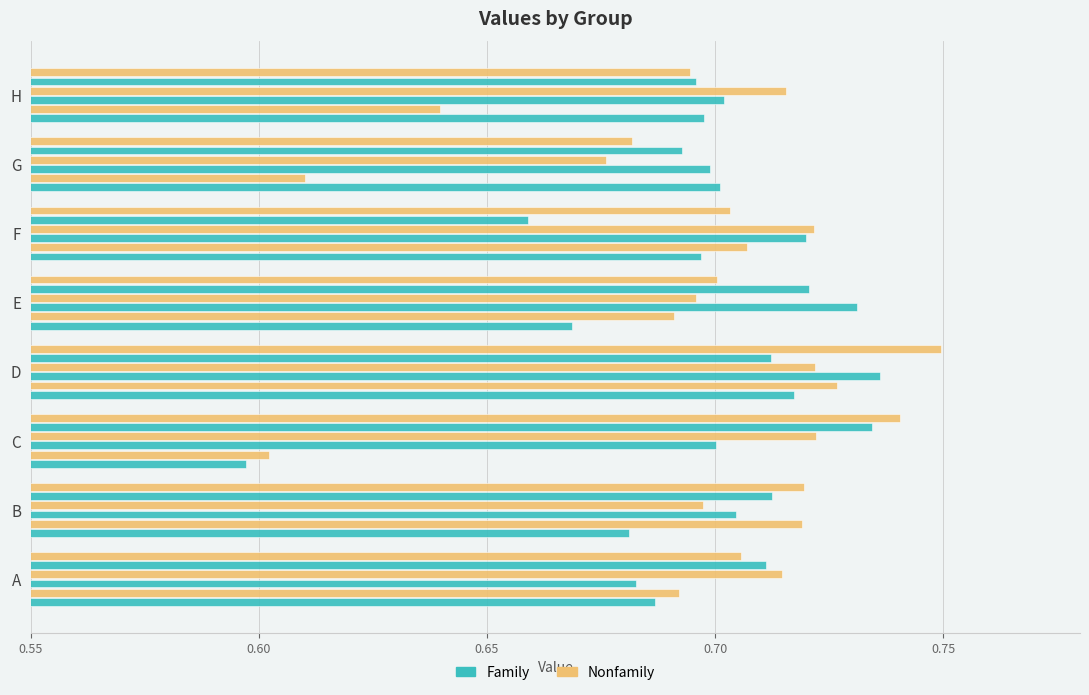

Count the number of categories in the chart.

8